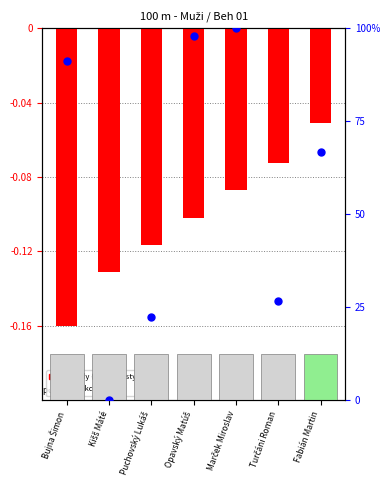

Which series reaches the maximum Y coordinate?

Reakcie %